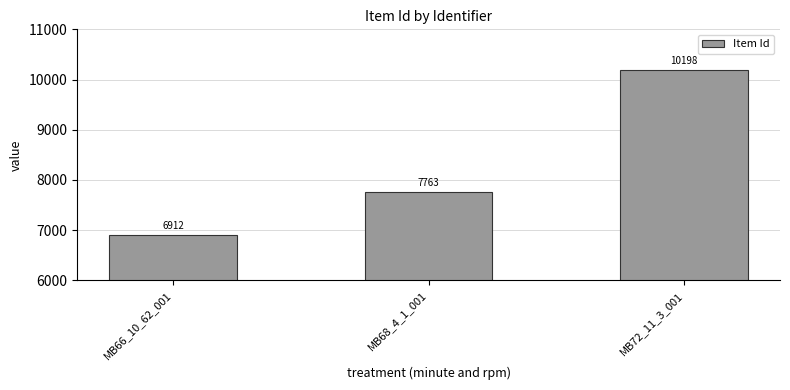

Reading left to right, list all the values displayed in this chart.

6912	7763	10198